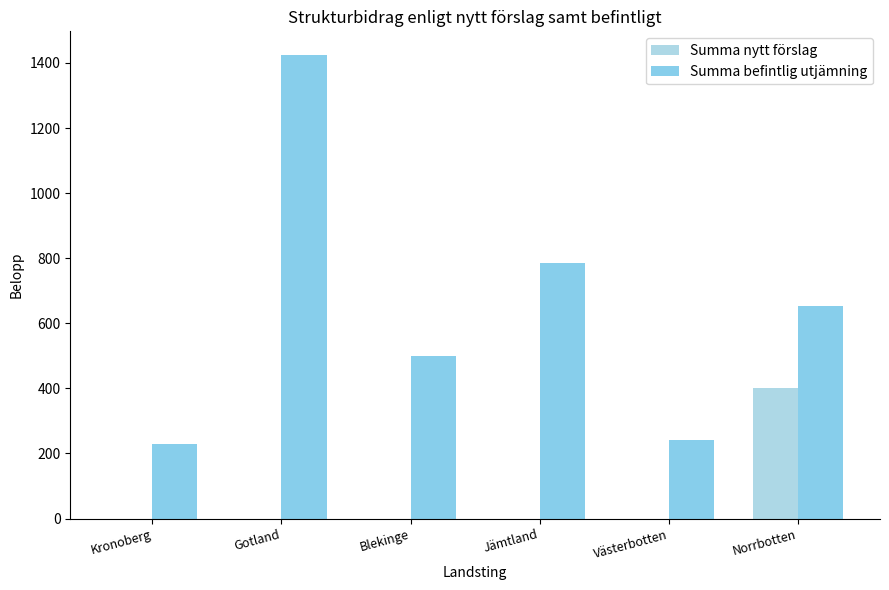

Reading left to right, transcribe all the data shown in this chart.

Summa nytt förslag: 0.0	0.0	0.0	0.0	0.0	402.0
Summa befintlig utjämning: 230.0	1426.0	501.0	784.0	242.4	652.1